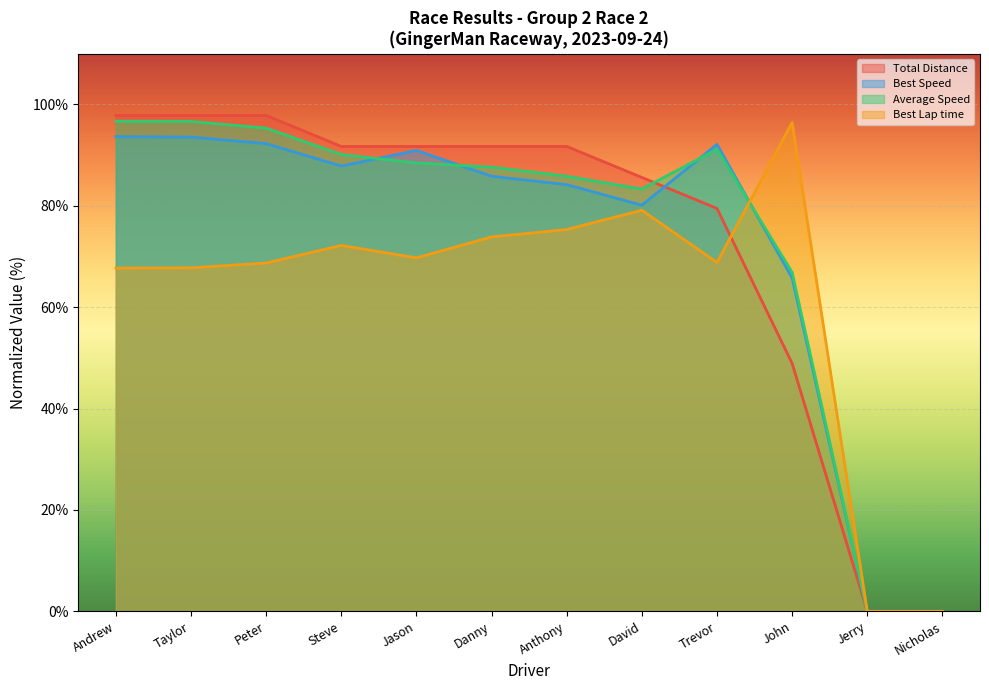

In Best Lap time, how many points are higher than both neighbors (excluding endpoints)?

3